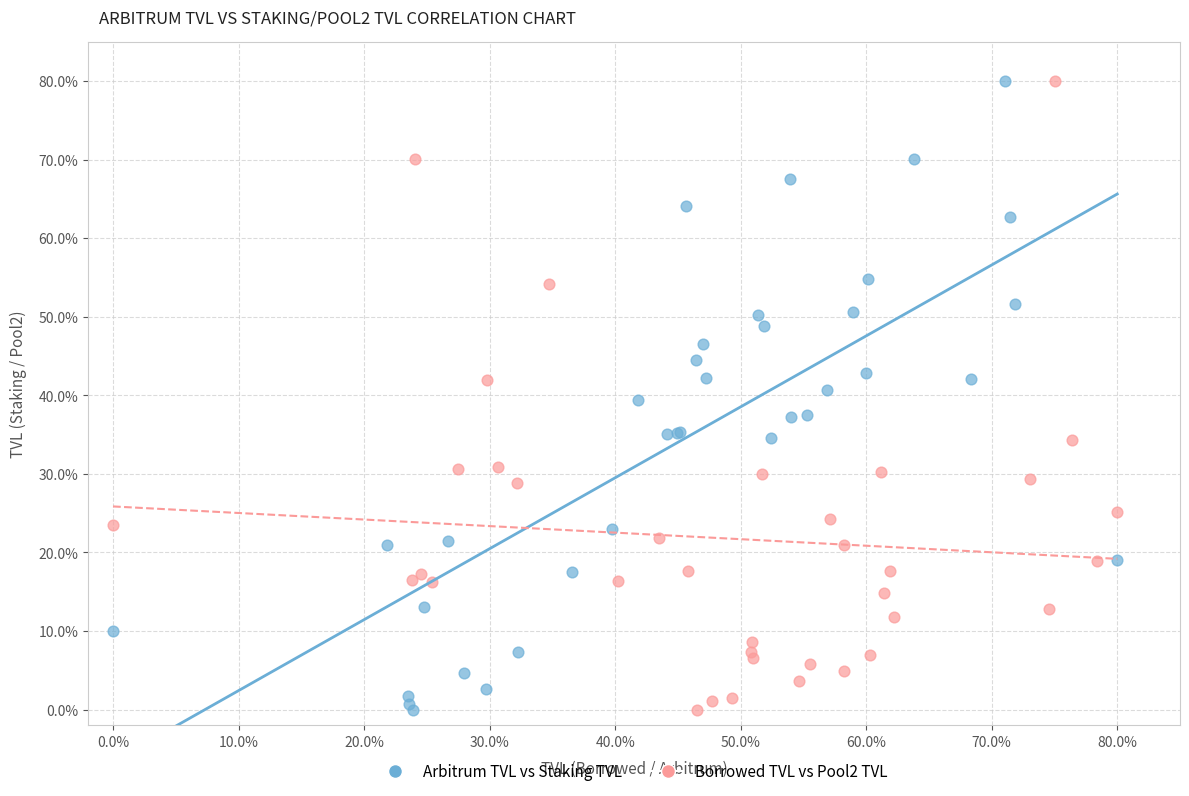

What are all the series names shown in the legend?

Arbitrum TVL vs Staking TVL, Borrowed TVL vs Pool2 TVL